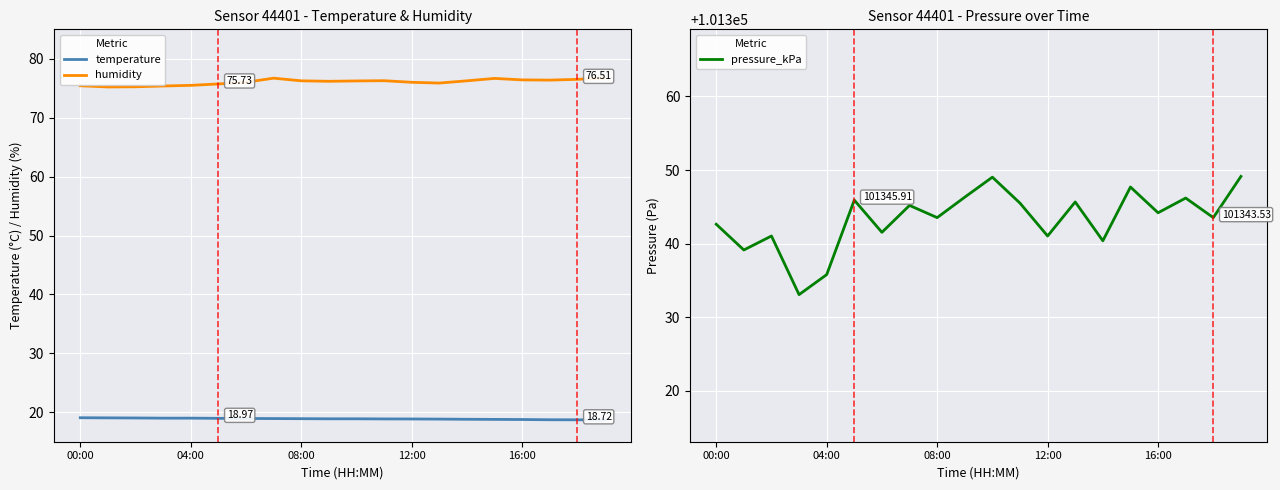

Which series has the largest range (max minus min)?

pressure_kPa